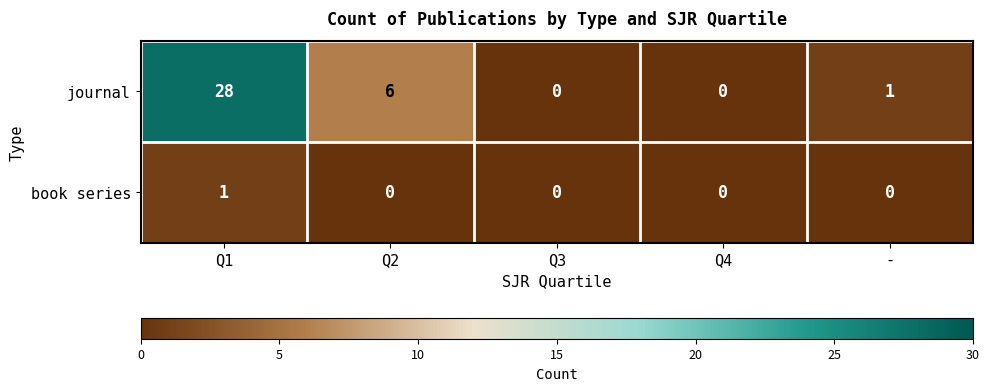

What is the difference between the maximum and minimum values in the journal series?

28